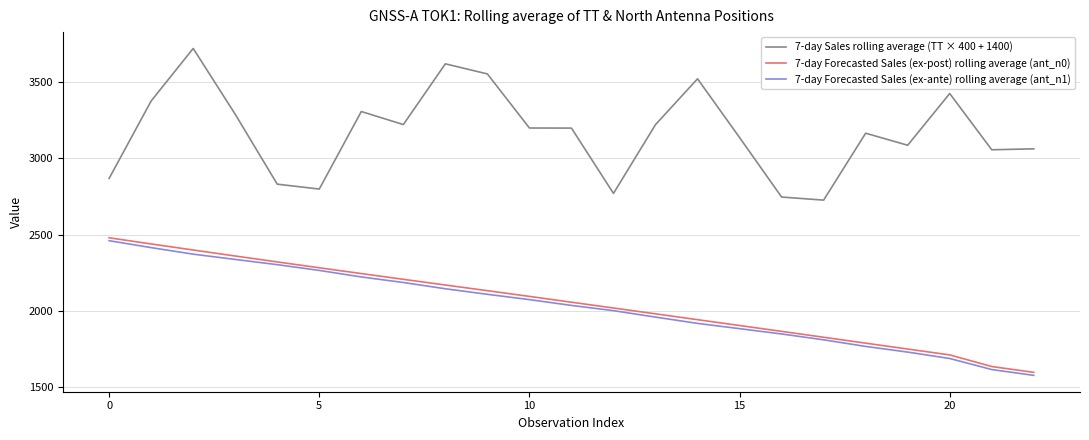

What is the smallest value displayed?

1574.9